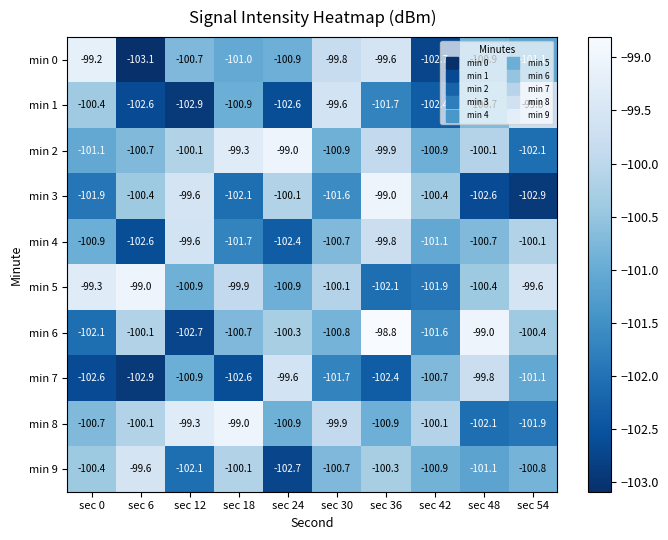

What is the sum of all min 3 values?

-1010.6